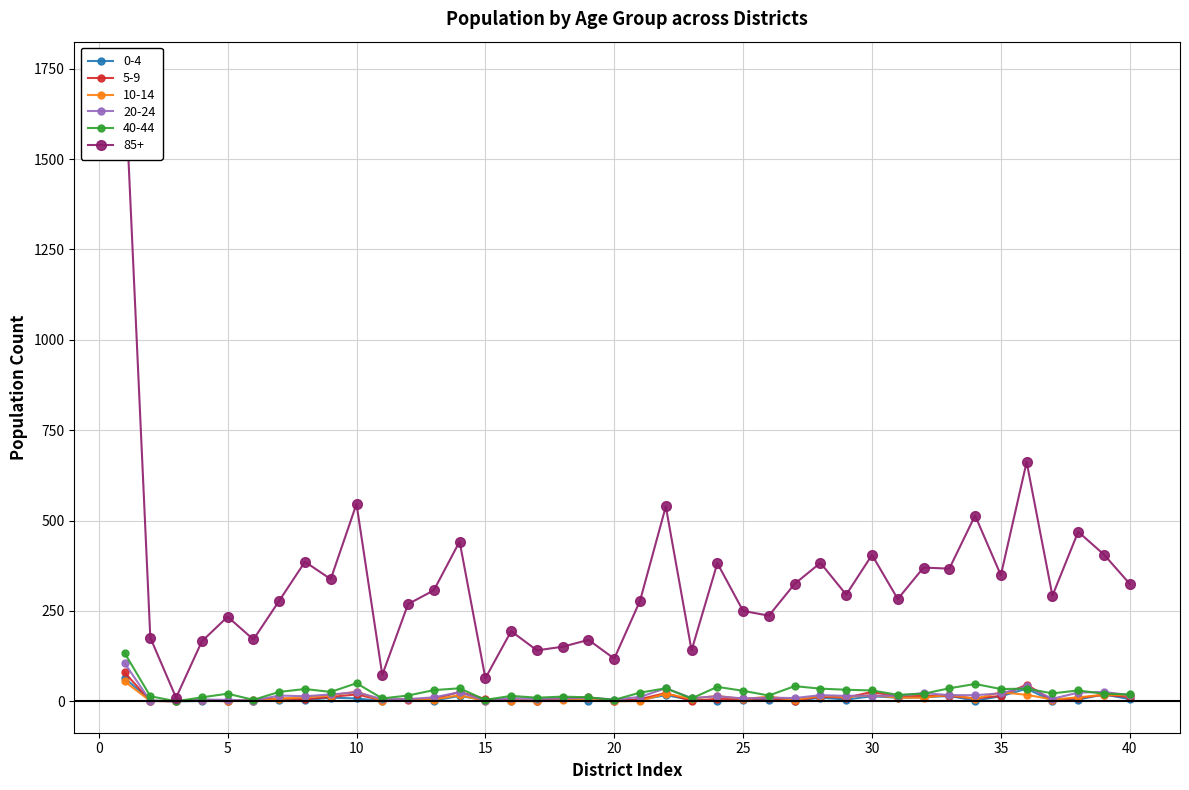

Reading left to right, extract all data points from this chart.

0-4: 65	2	0	1	1	1	5	3	10	8	1	6	2	15	3	1	1	6	2	1	4	17	4	2	3	4	1	10	5	14	10	11	15	2	14	35	1	5	19	6
5-9: 80	1	1	3	0	4	8	6	12	19	3	4	6	26	6	3	2	8	11	1	6	23	1	7	6	8	2	13	10	26	13	15	15	8	15	46	3	9	18	12
10-14: 55	1	0	3	1	1	7	11	16	27	2	7	5	17	1	1	0	3	8	0	1	21	7	15	6	13	4	15	12	17	10	10	18	7	25	18	5	11	18	17
20-24: 106	1	0	5	4	2	16	14	19	25	6	6	11	25	2	9	7	8	10	5	12	36	9	14	8	10	9	17	15	16	15	23	17	17	22	41	7	24	26	17
40-44: 134	14	0	11	21	4	26	34	26	50	8	16	31	36	4	15	10	13	11	4	24	36	8	40	29	16	42	35	32	30	18	21	36	48	34	35	22	30	21	19
85+: 1738	176	10	166	234	171	278	386	338	546	73	269	307	442	64	194	141	151	170	118	278	539	141	382	250	237	325	383	295	405	283	370	367	514	349	662	292	469	406	325